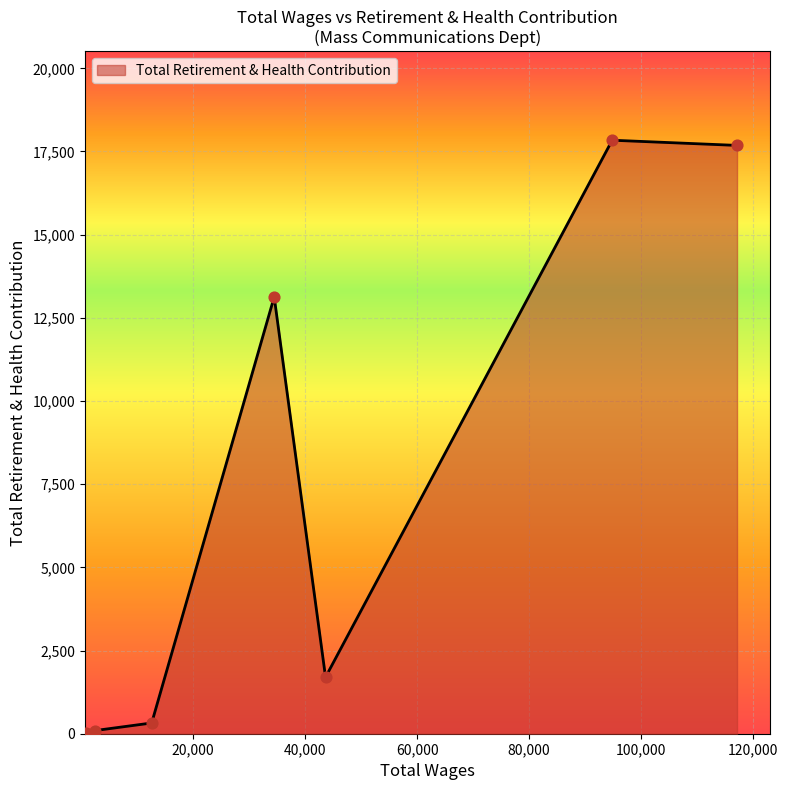

True or false: the data has more than 1 interior local peaks.

True